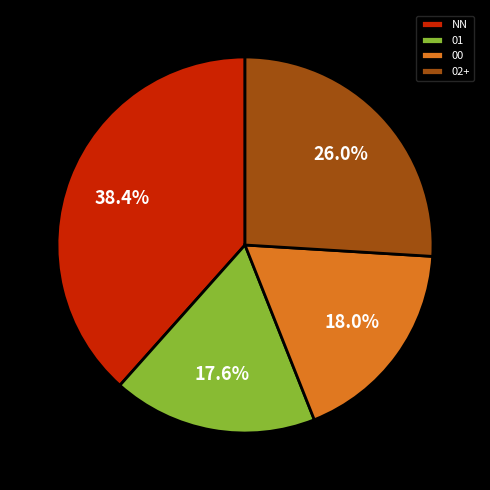

Is it true that 00 is 8% of the pie?

False